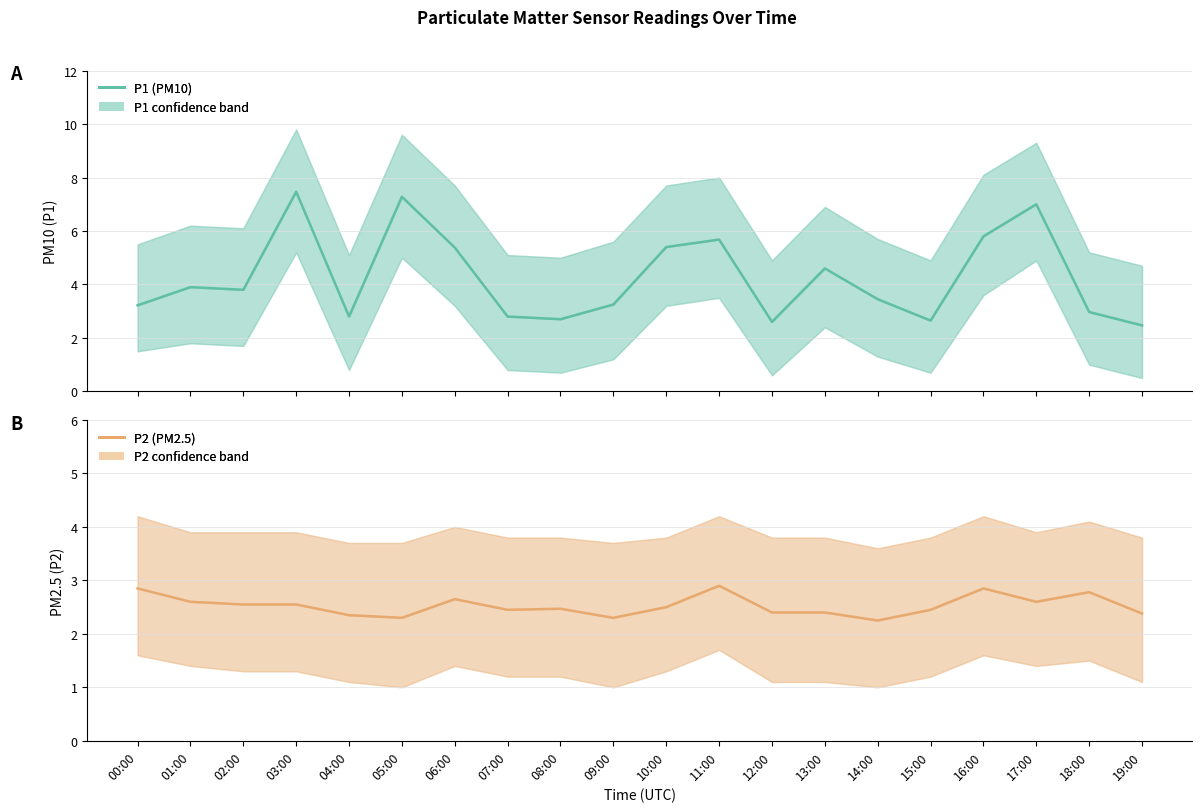

Is the value of P2 (PM2.5) at 03:00 greater than the value of P1 (PM10) at 05:00?

No